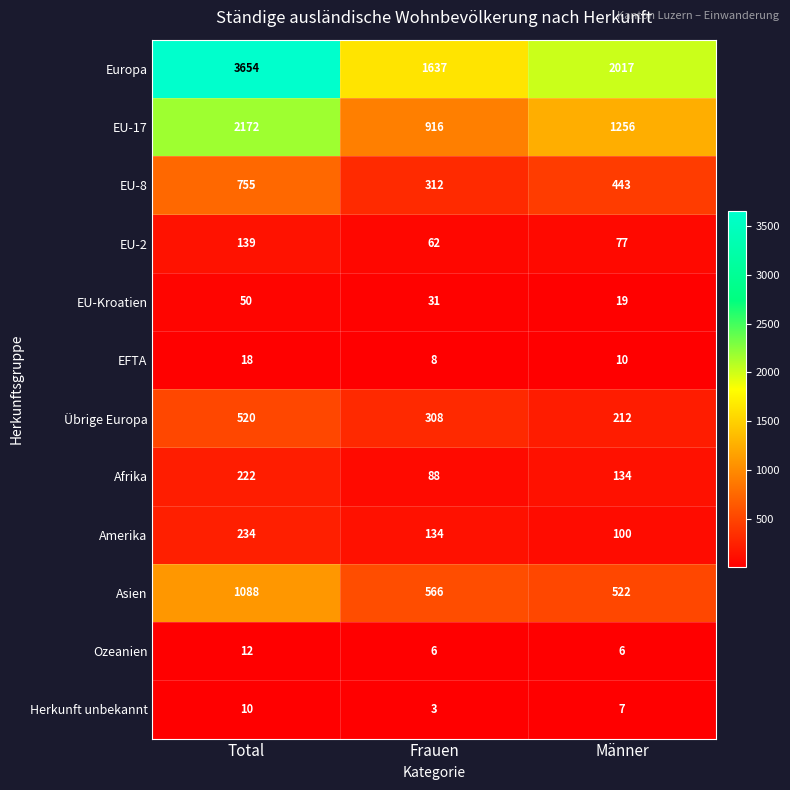

Which series has the largest range (max minus min)?

Europa